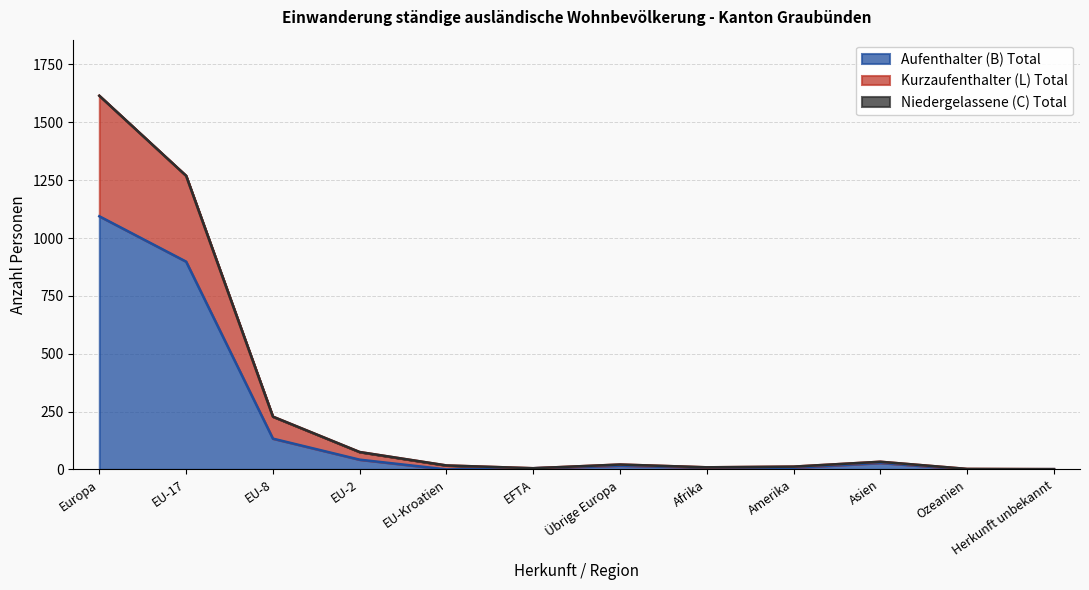

What is the maximum value for Aufenthalter (B) Total?

1094